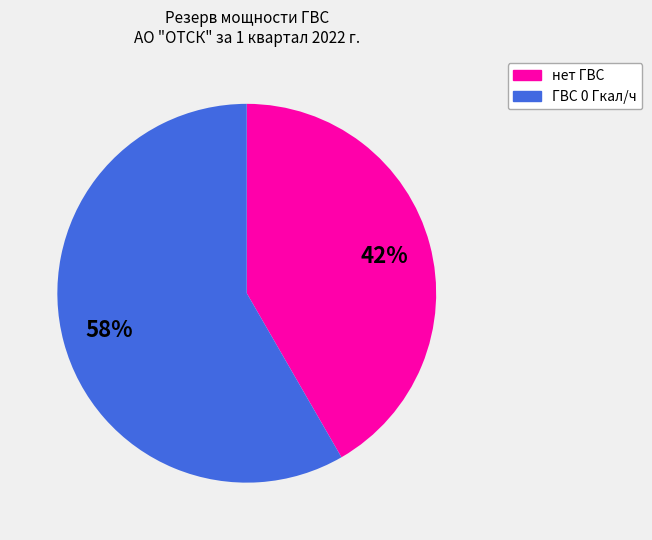

True or false: нет ГВС accounts for 42% of the total.

True